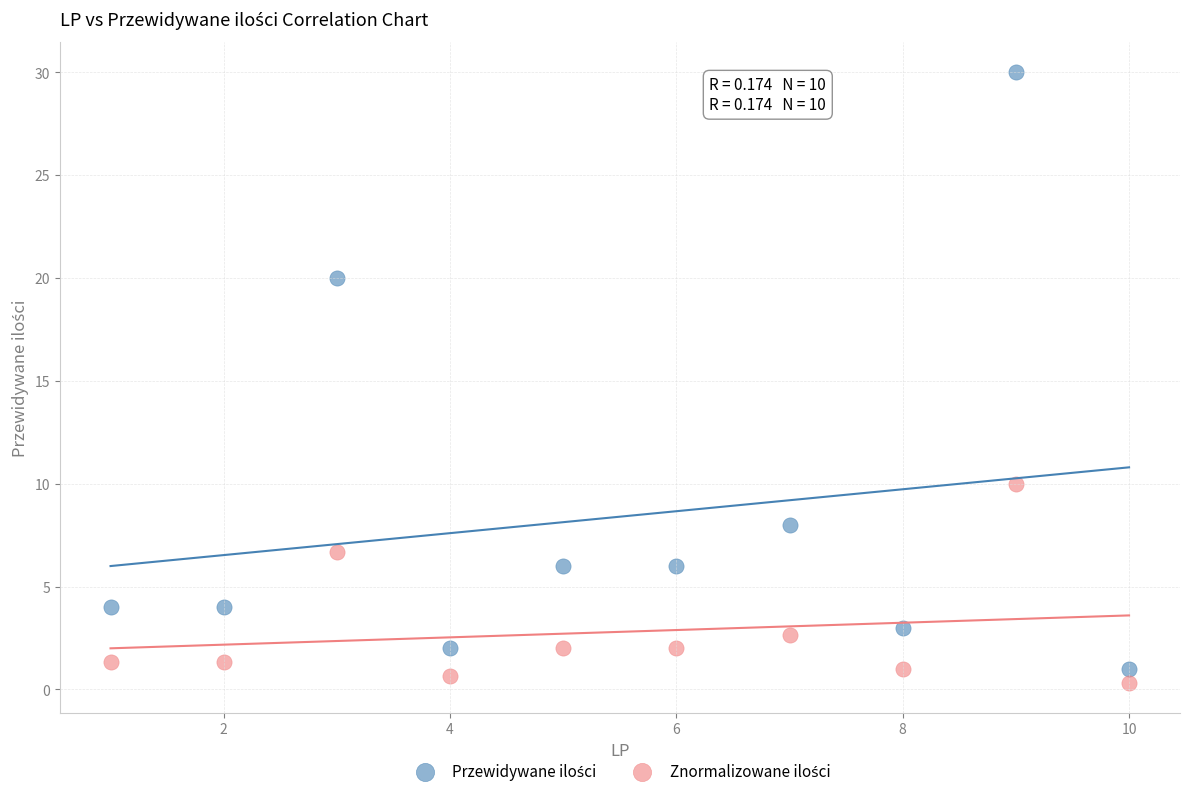

Across all data points, what is the range of X values (max minus min)?

9.0